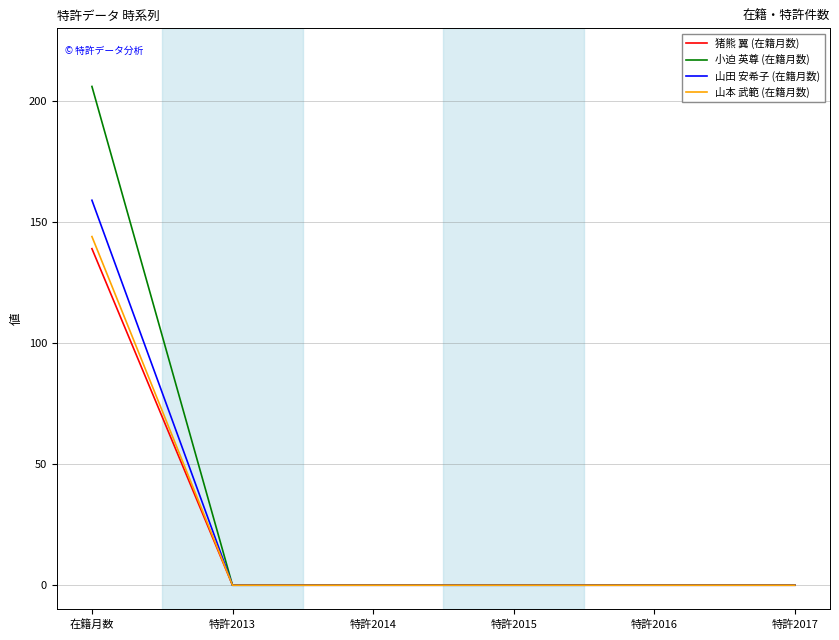

Reading left to right, list all the values displayed in this chart.

猪熊 翼 (在籍月数): 在籍月数=139	特許2013=0	特許2014=0	特許2015=0	特許2016=0	特許2017=0
小迫 英尊 (在籍月数): 在籍月数=206	特許2013=0	特許2014=0	特許2015=0	特許2016=0	特許2017=0
山田 安希子 (在籍月数): 在籍月数=159	特許2013=0	特許2014=0	特許2015=0	特許2016=0	特許2017=0
山本 武範 (在籍月数): 在籍月数=144	特許2013=0	特許2014=0	特許2015=0	特許2016=0	特許2017=0